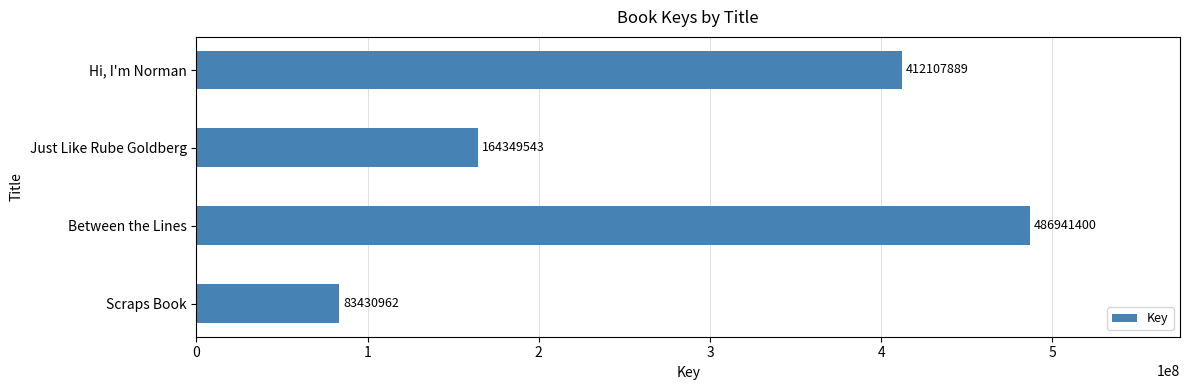

Is it true that the value at Just Like Rube Goldberg is 164349543?

True